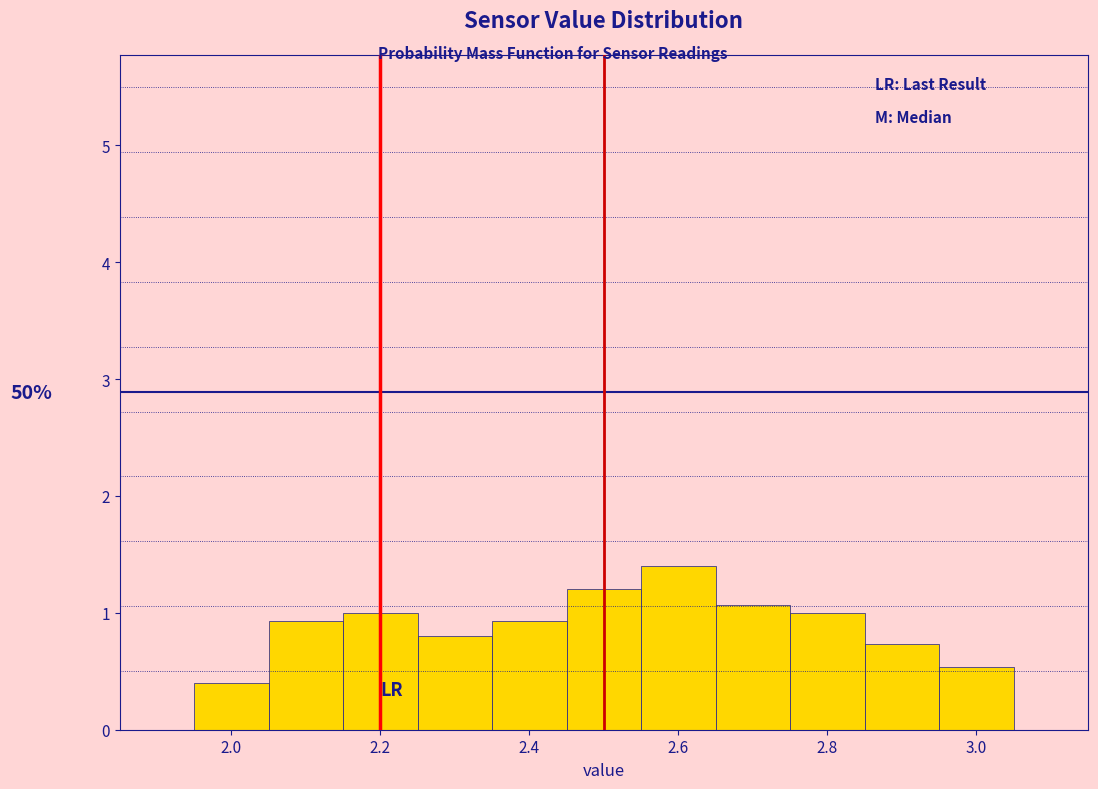

Which range on the x-axis has the tallest bar?

2.55 to 2.65